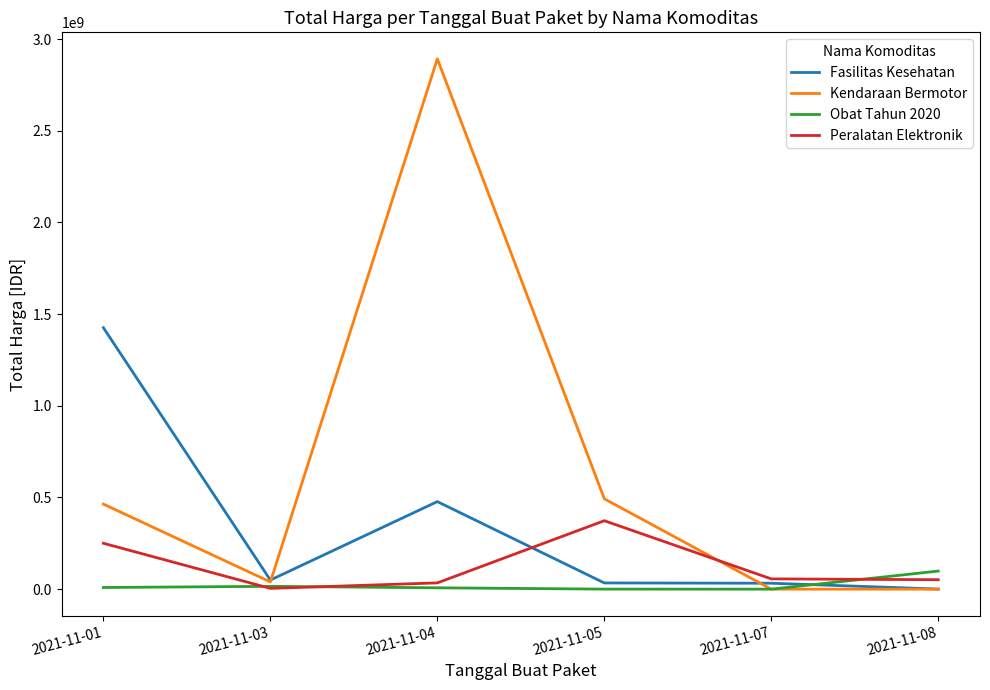

Which series has the widest spread of values?

Kendaraan Bermotor